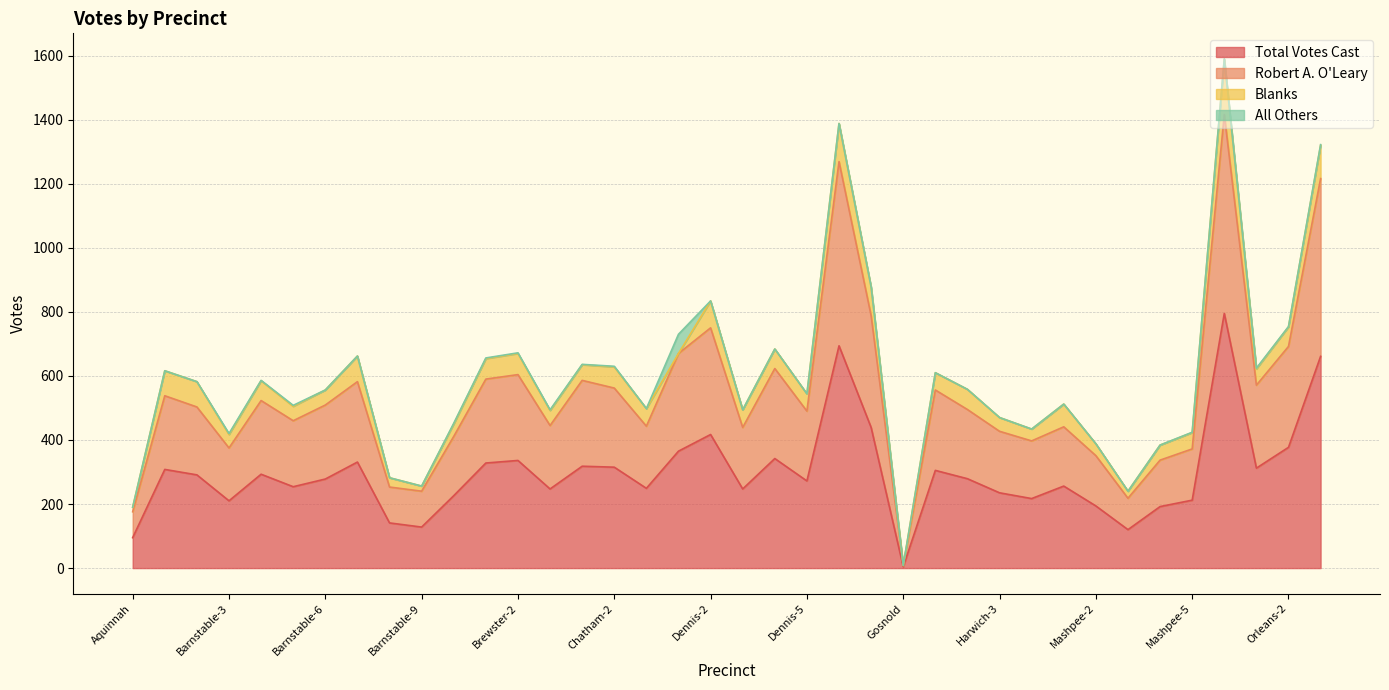

At which label does Total Votes Cast reach its minimum?

Gosnold